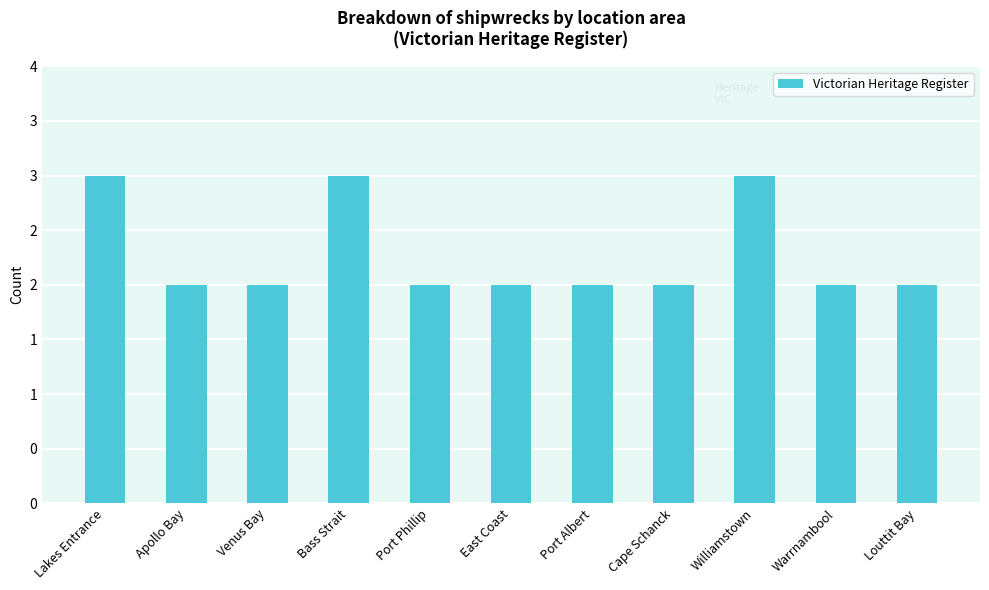

What is the label of the 2nd bar from the left?

Apollo Bay